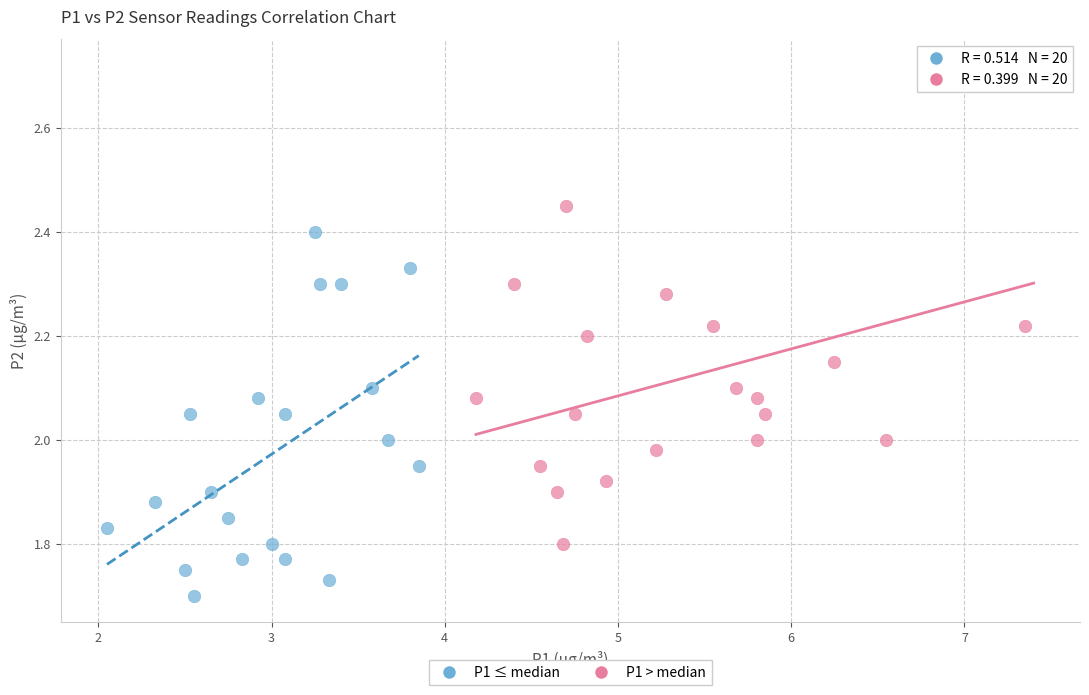

Which series contains the lowest Y value?

P1 ≤ median